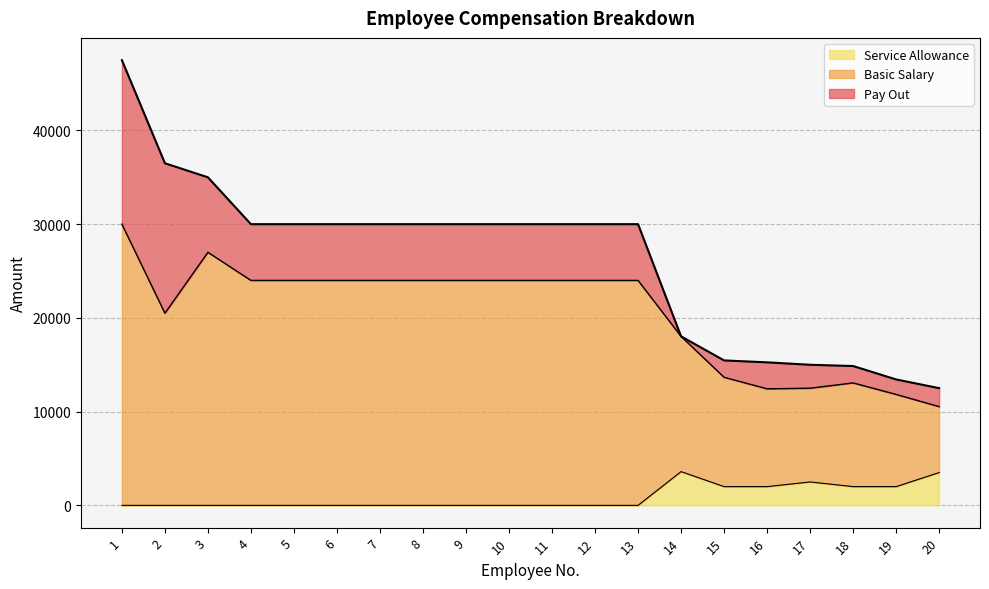

At which category is the sum across all series the highest?

1